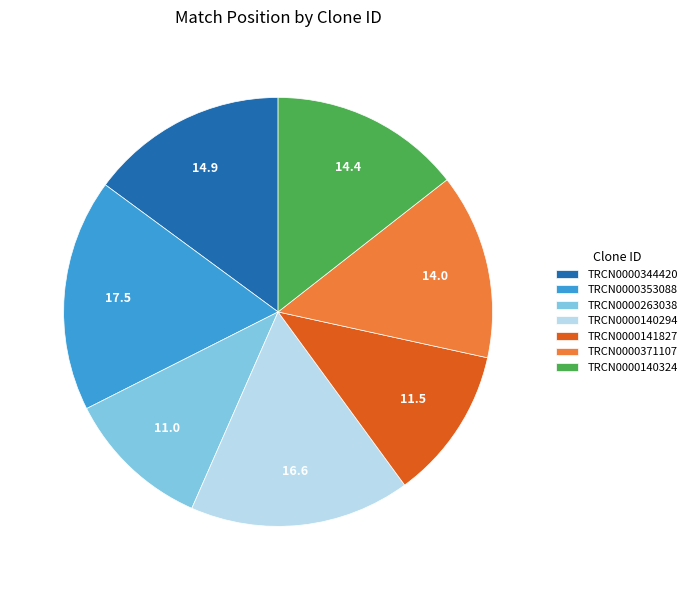

What is the smallest slice in the pie chart?

TRCN0000263038